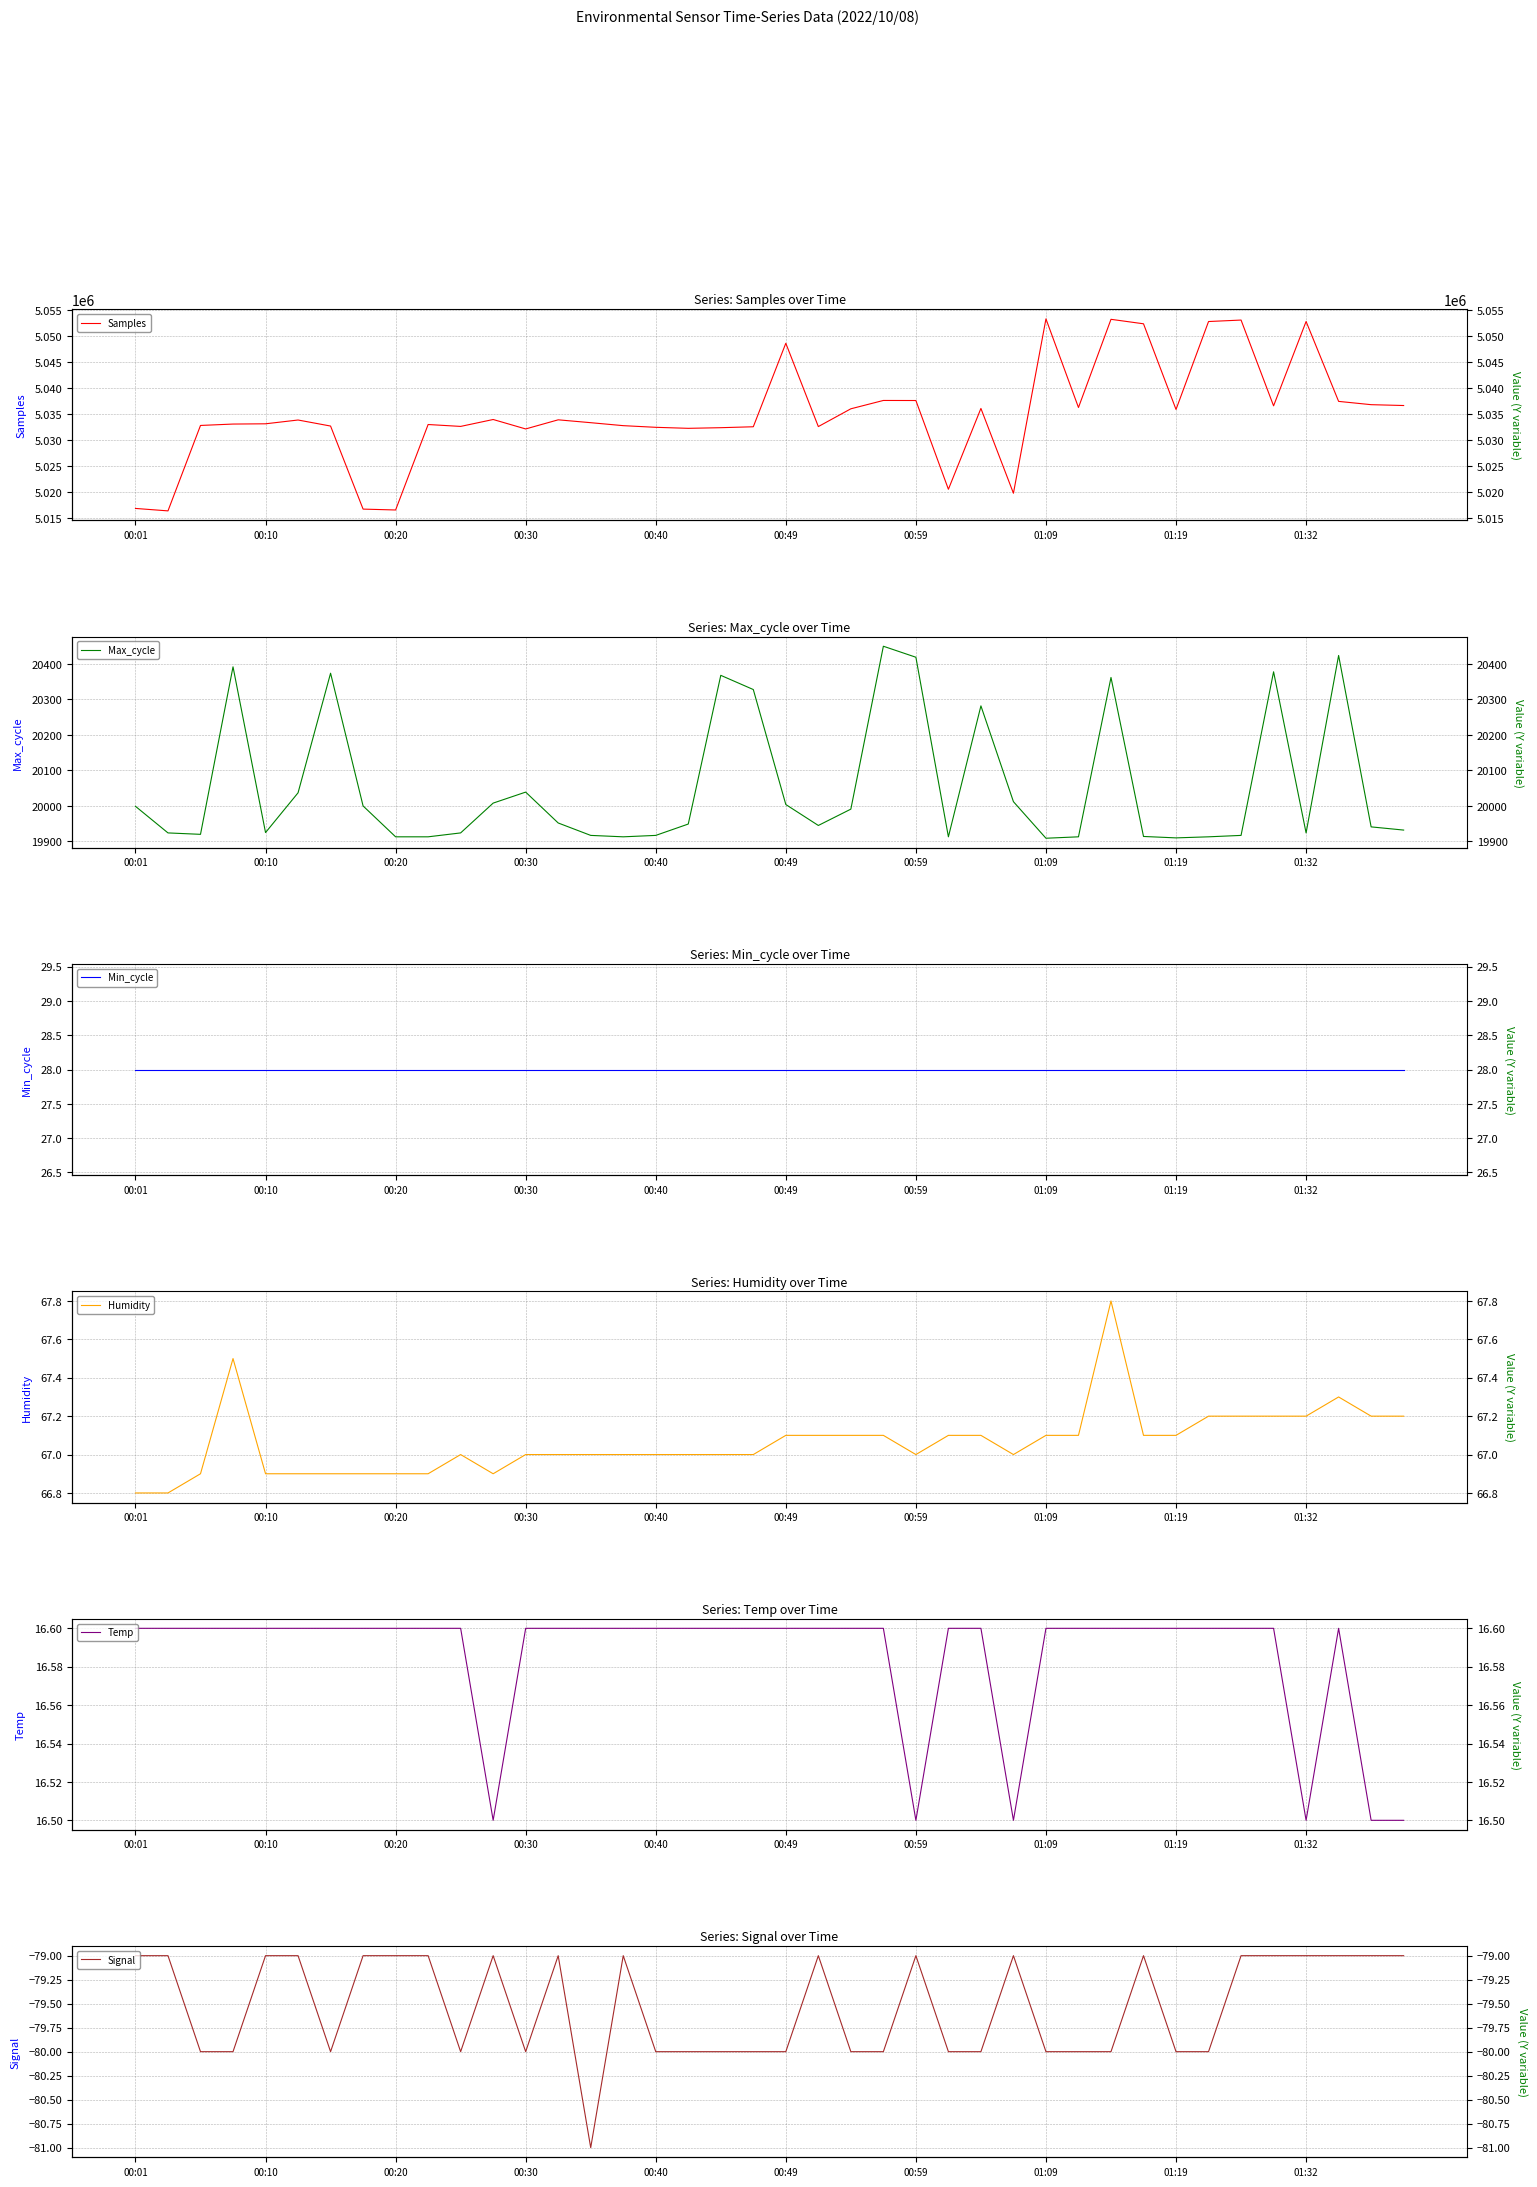

What is the maximum value shown in the chart?

5053377.0